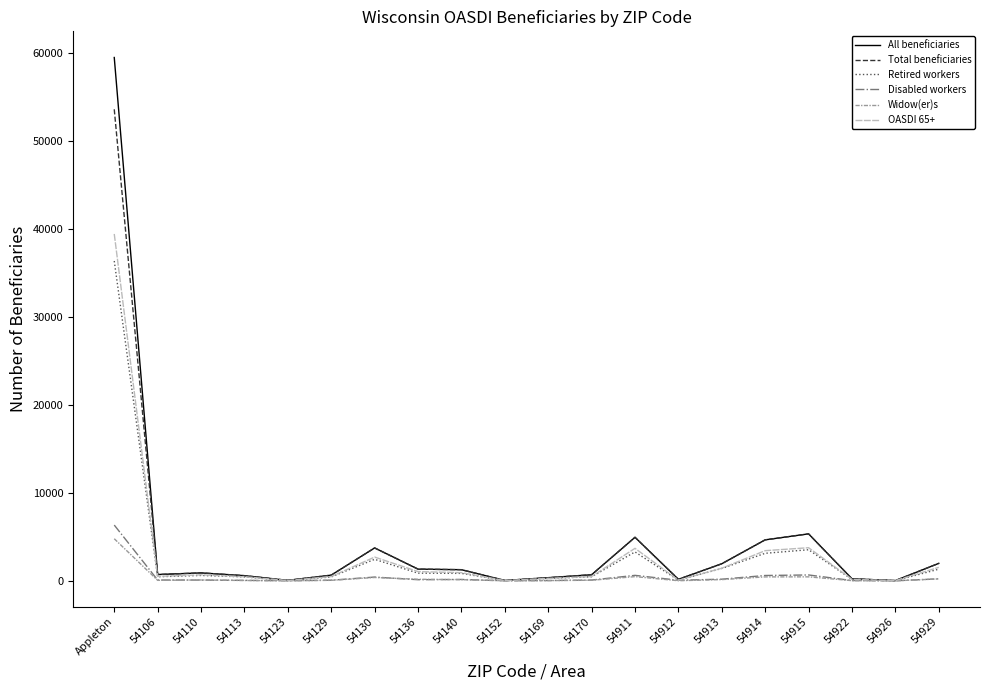

What is the highest value of the Widow(er)s series?

4785